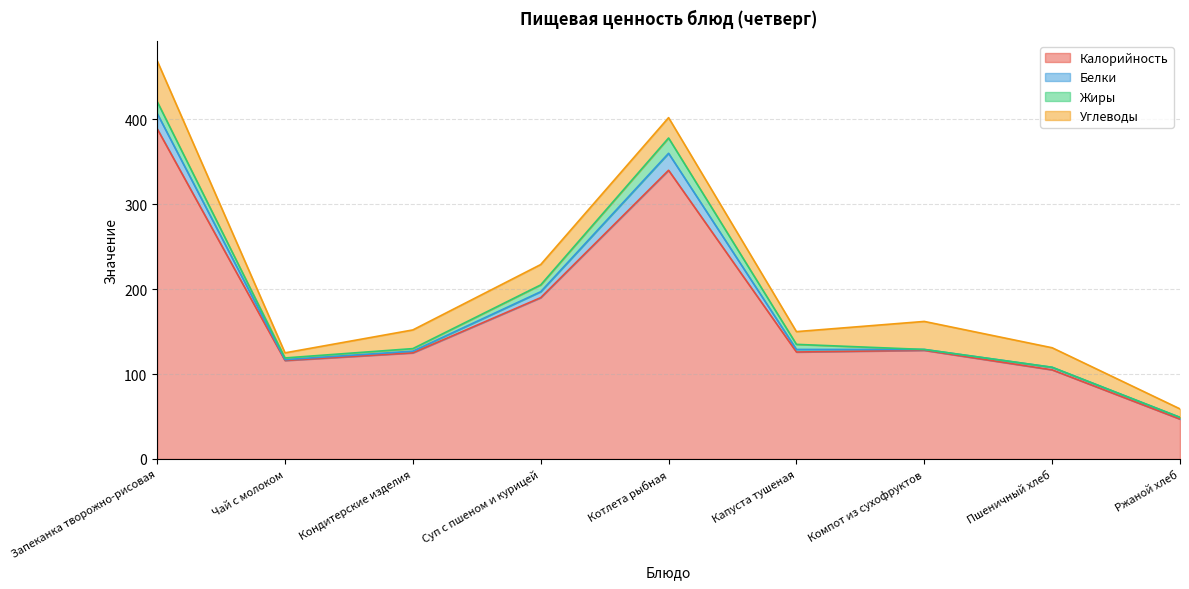

What is the maximum value shown in the chart?

389